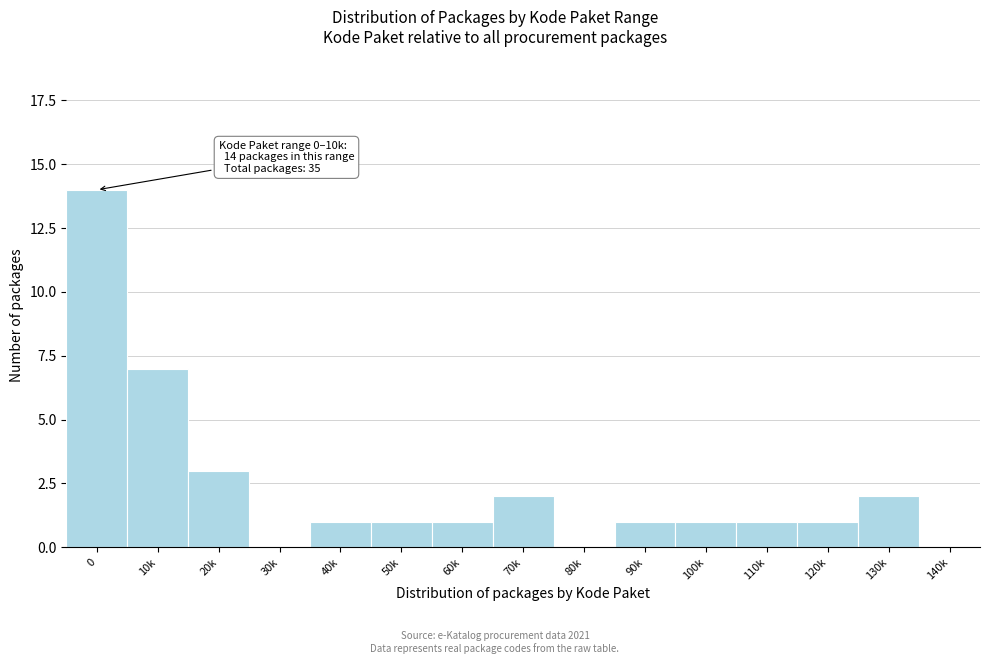

Reading left to right, transcribe all the data shown in this chart.

0=14	10k=7	20k=3	30k=0	40k=1	50k=1	60k=1	70k=2	80k=0	90k=1	100k=1	110k=1	120k=1	130k=2	140k=0